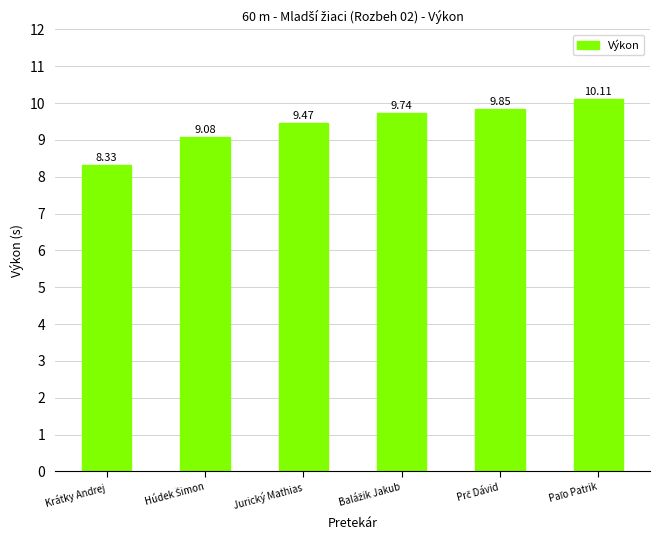

What is the difference between the second highest and minimum values?

1.5